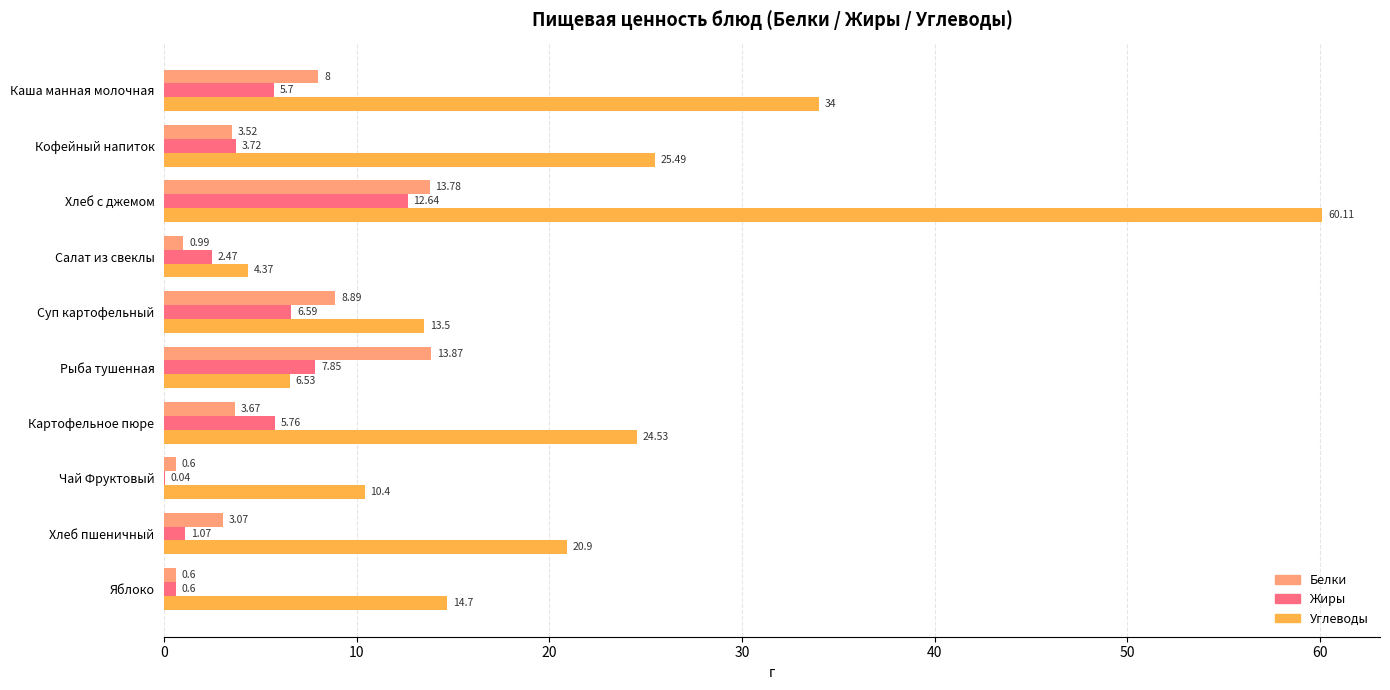

What is the sum of the Белки values at Суп картофельный and Хлеб пшеничный?

12.0